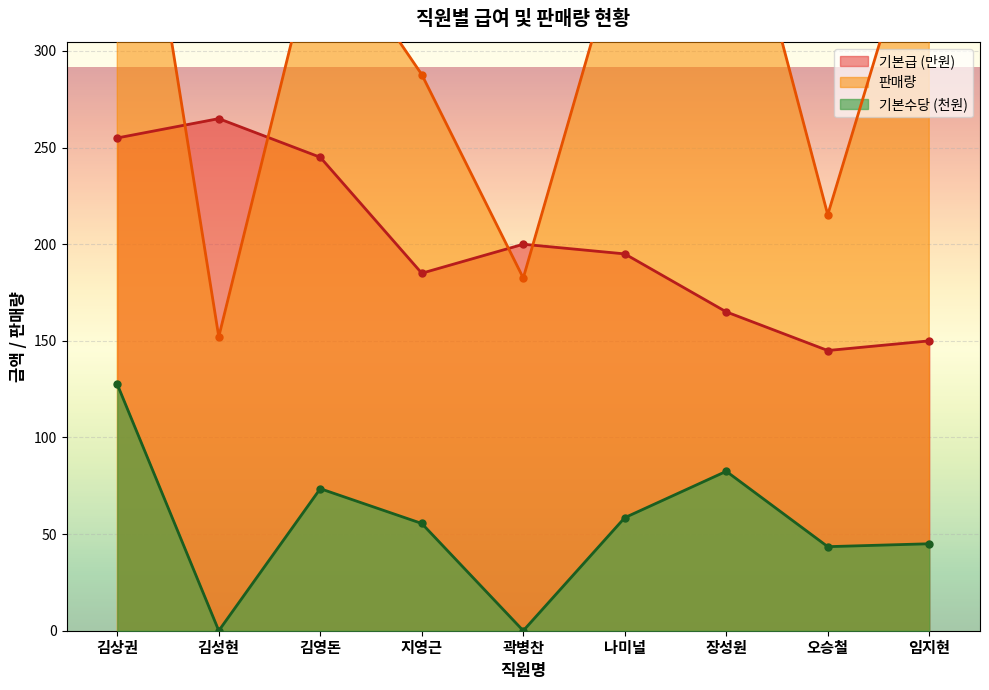

True or false: 기본급 has a value of 165.0 at 장성원.

True